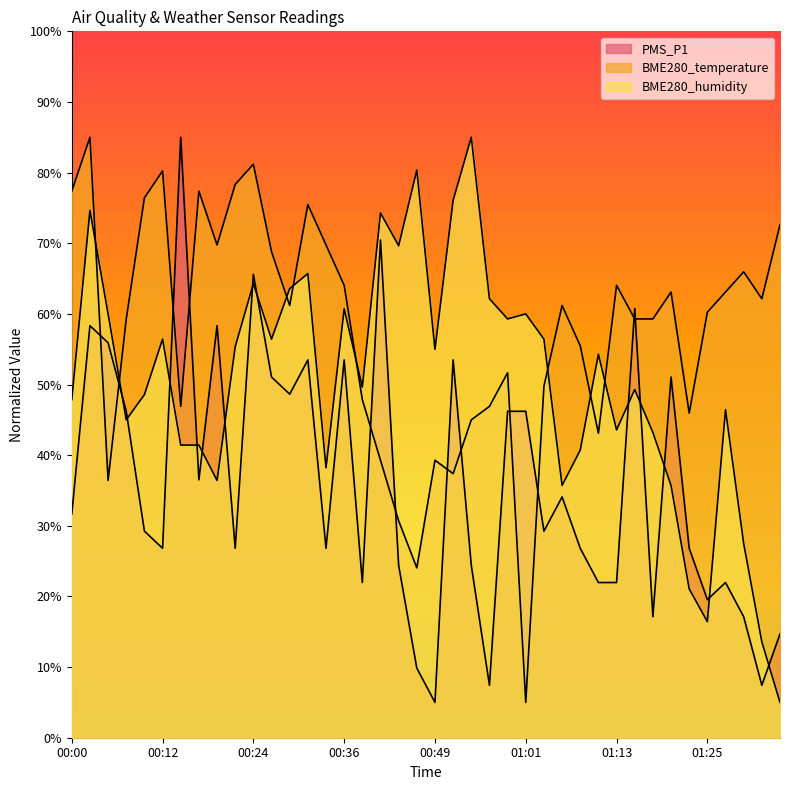

What is the minimum value shown in the chart?

5.0